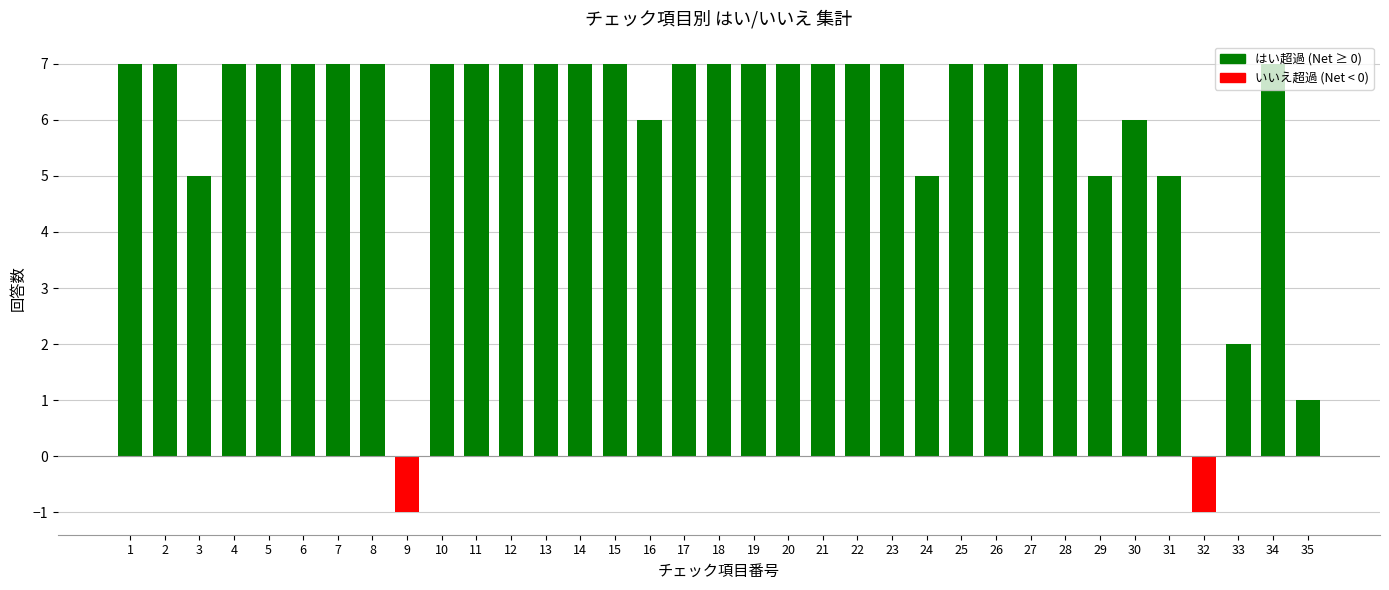

At which label is the value closest to 3?

33